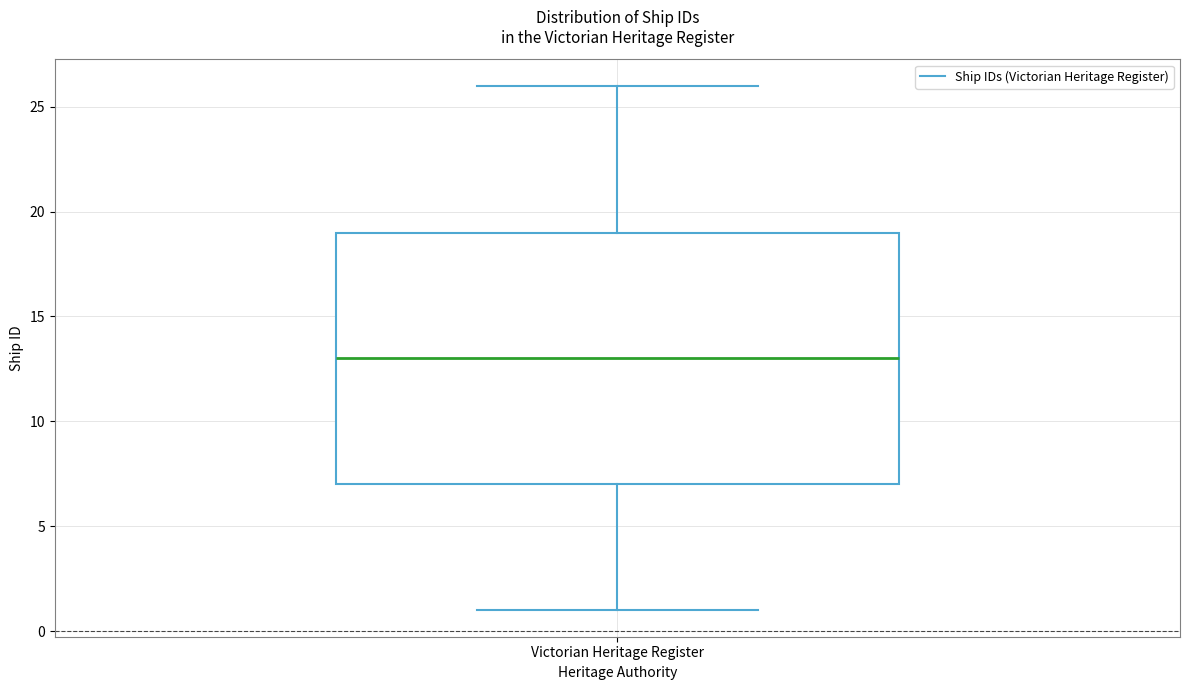

Where does the median line of the box for Victorian Heritage Register sit on the y-axis? The values are not printed on the chart, so give them approximately, as read against the axis.

13